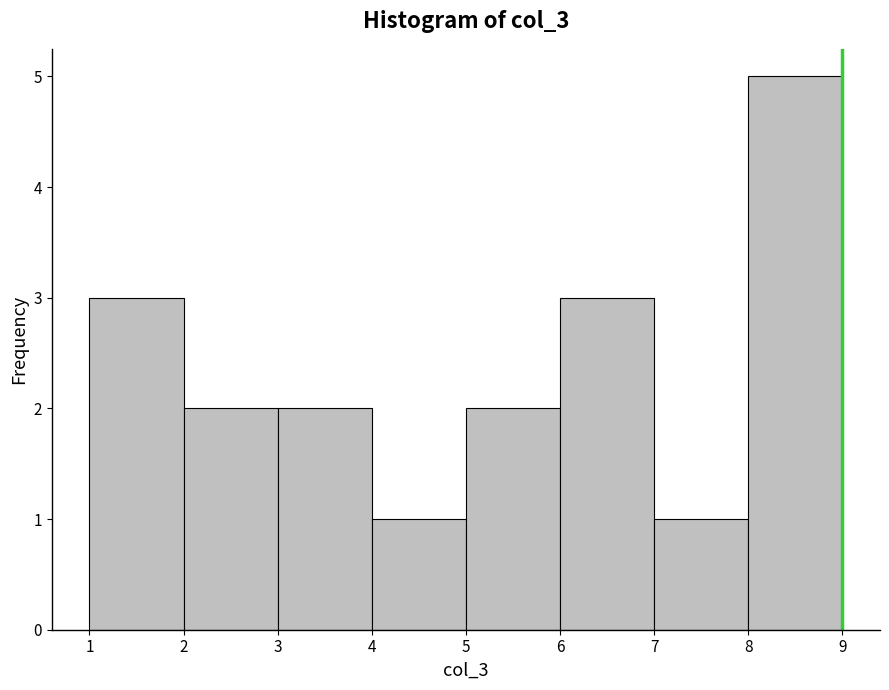

Over which range of the x-axis is the bar tallest?

8 to 9